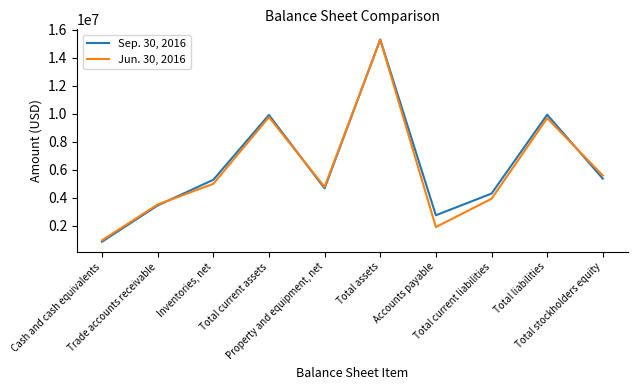

Does the chart display data point markers on the line(s)?

No